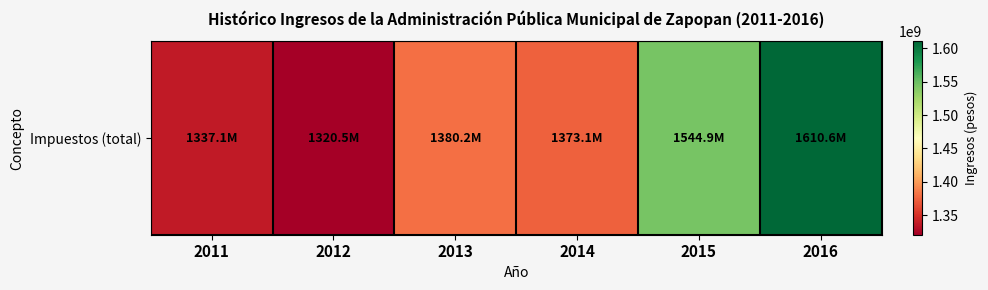

The value at 2014 is 1373141408.0. True or false?

True